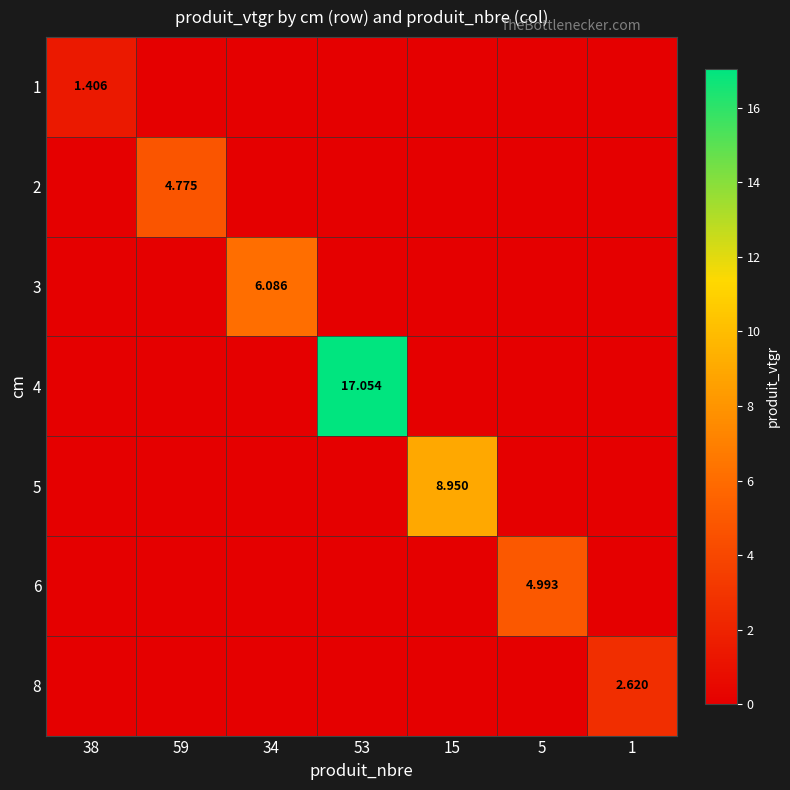

True or false: 5 has a value of -3.4 at 59.

False